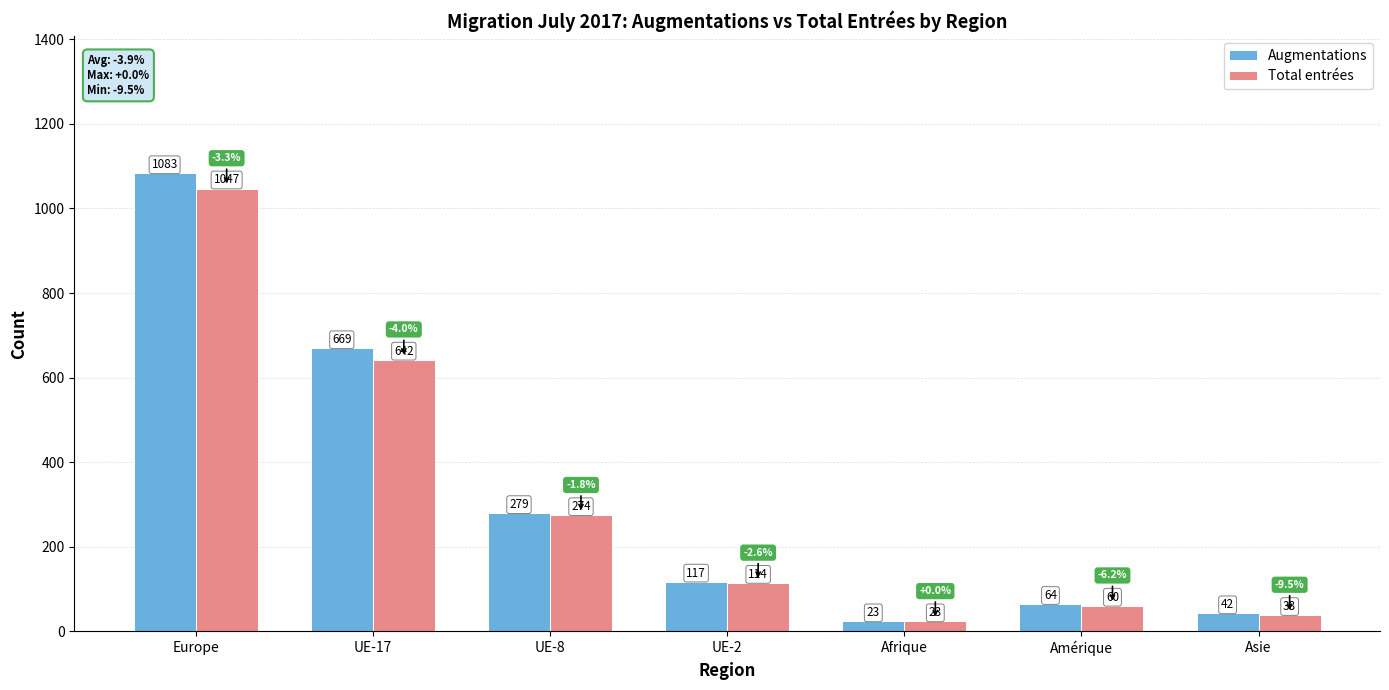

What position from the right is UE-8?

5